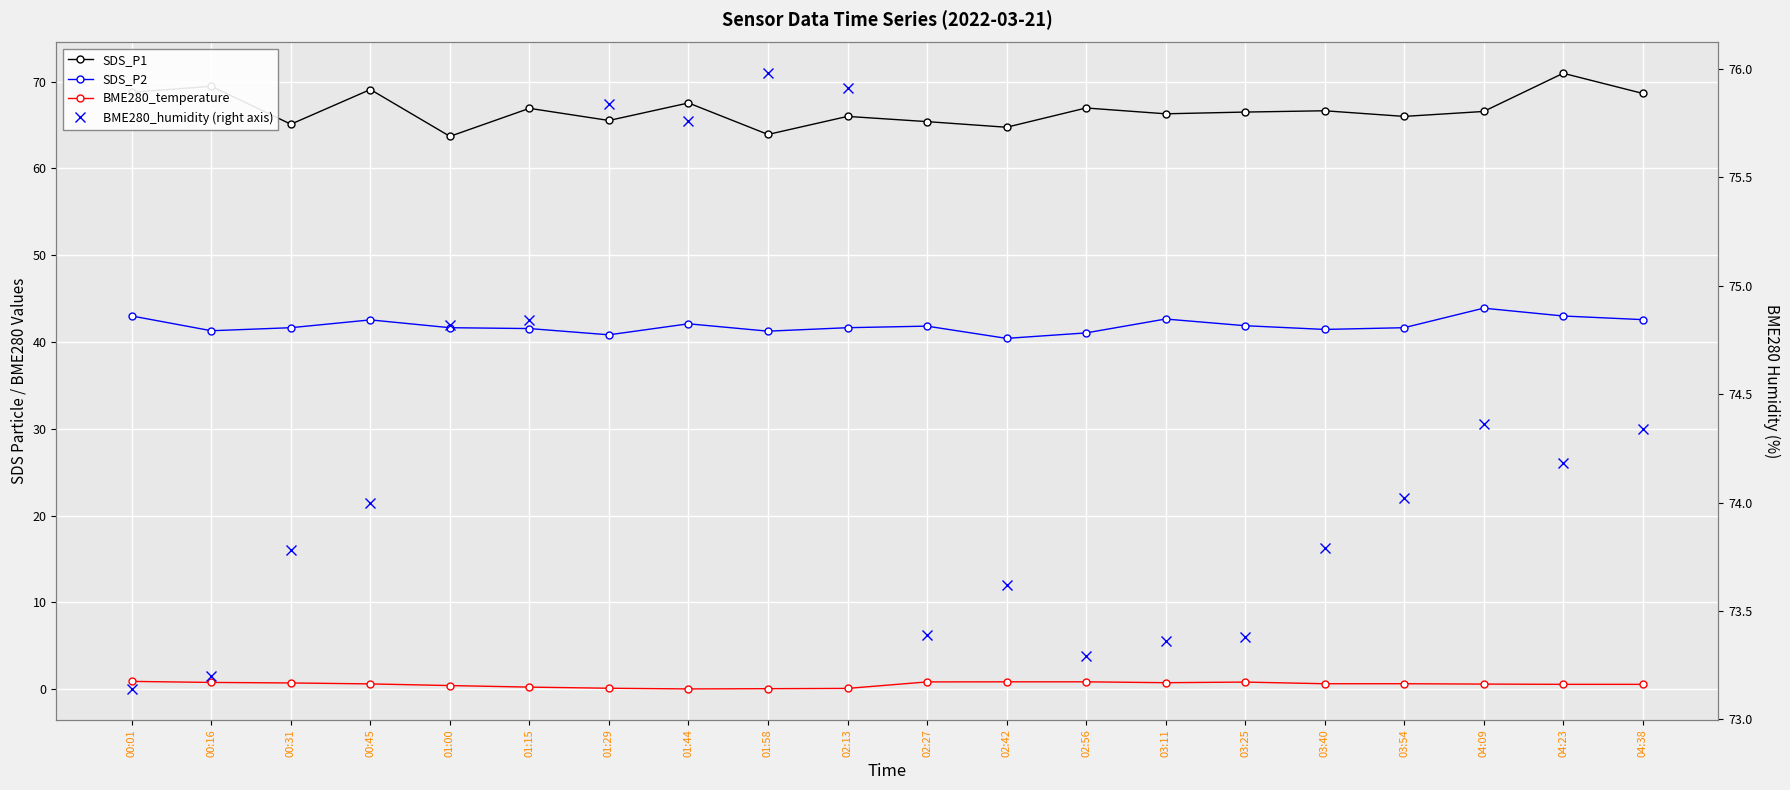

Rank the series at 02:42 from lowest to highest value.

BME280_temperature, SDS_P2, SDS_P1, BME280_humidity (right axis)